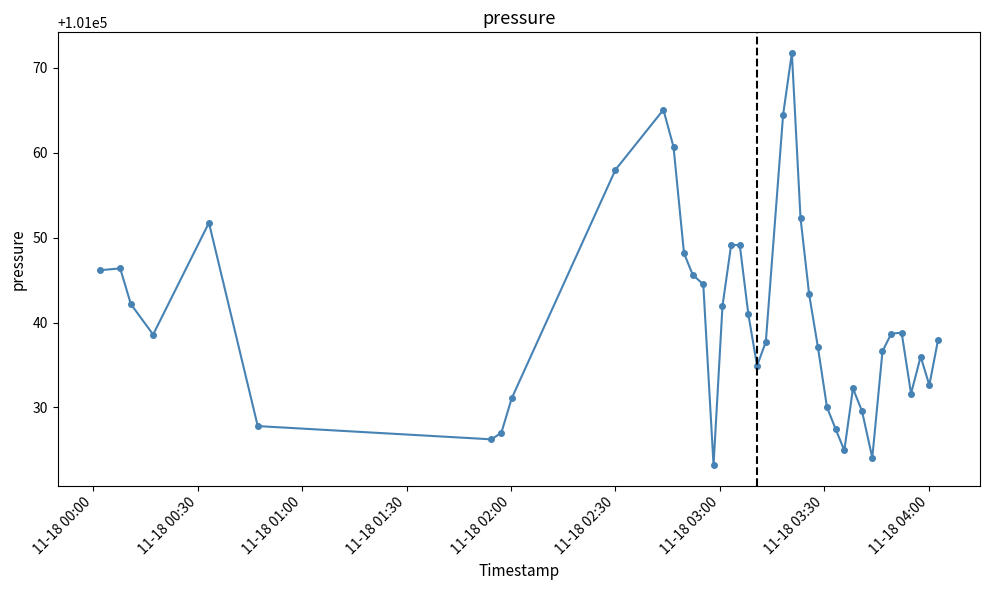

What is the smallest value displayed?

101023.2